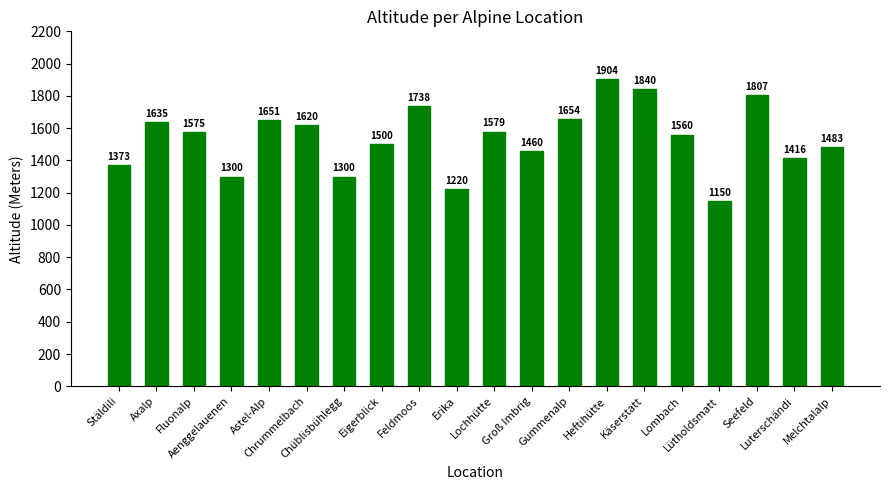

Does the chart contain any negative values?

No